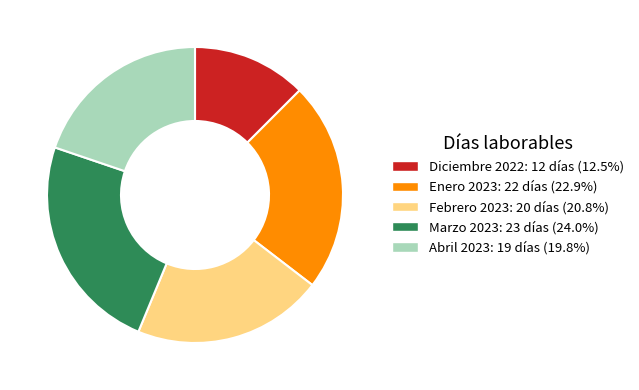

Is the sum of Abril 2023: 19 días (19.8%) and Febrero 2023: 20 días (20.8%) greater than half?

No